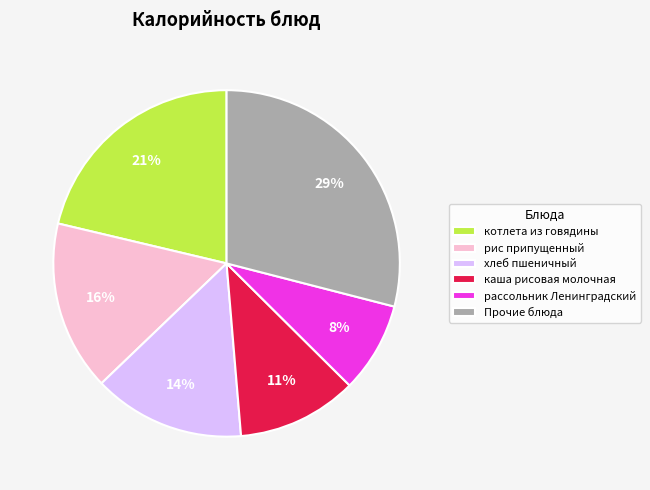

Rank the categories by value from highest to lowest.

Прочие блюда, котлета из говядины, рис припущенный, хлеб пшеничный, каша рисовая молочная, рассольник Ленинградский